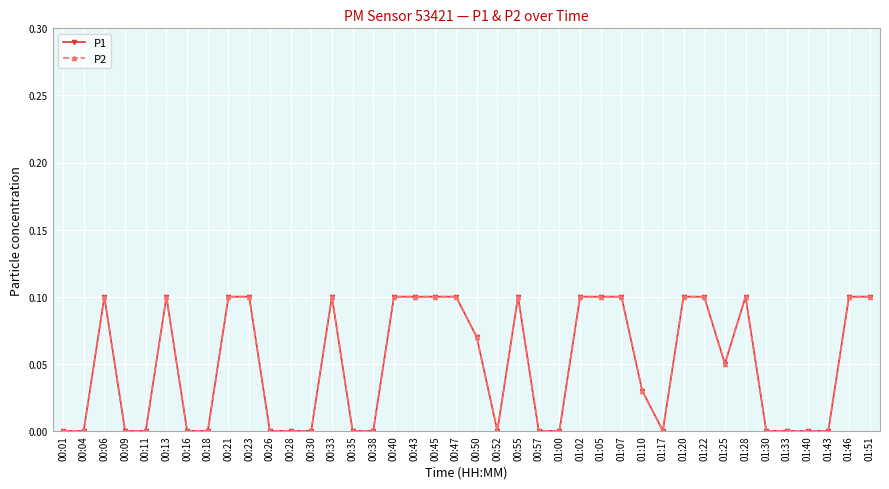

Which series has the widest spread of values?

P1